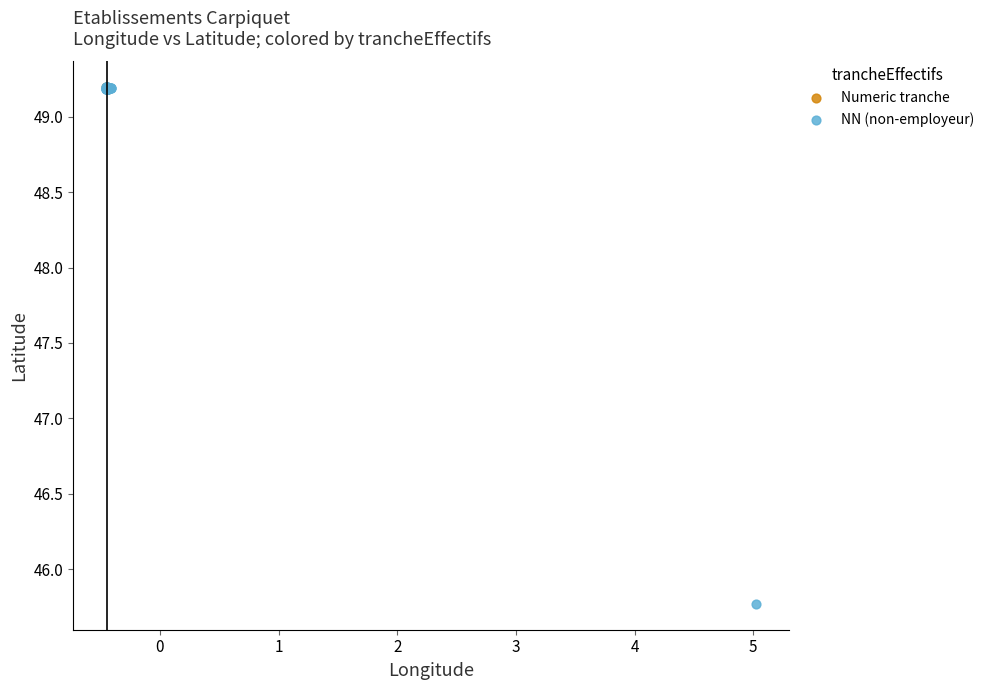

Which series has the largest Y range (max minus min)?

NN (non-employeur)